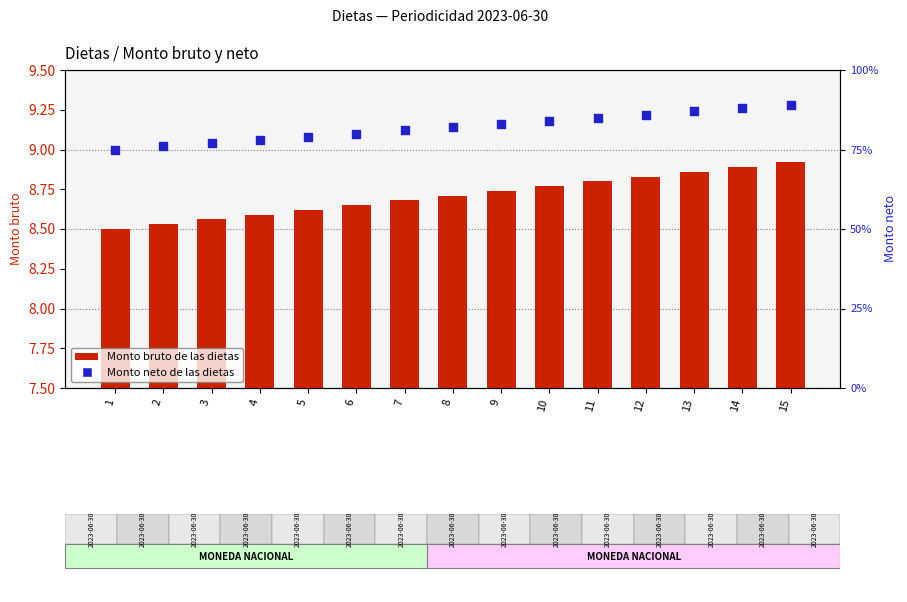

What are all the series names shown in the legend?

Monto bruto de las dietas, Monto neto de las dietas